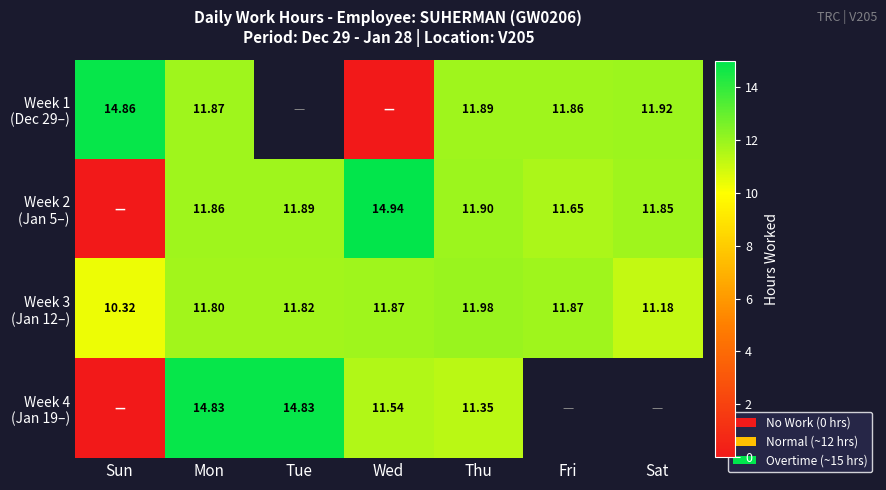

Which series changed the most between Sun and Thu?

Week 2 (Jan 5–)